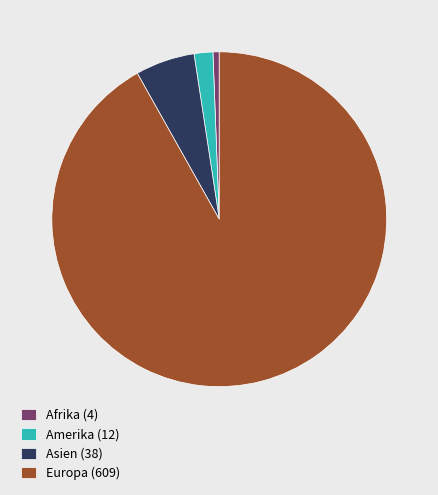

Rank the categories by value from lowest to highest.

Afrika (4), Amerika (12), Asien (38), Europa (609)